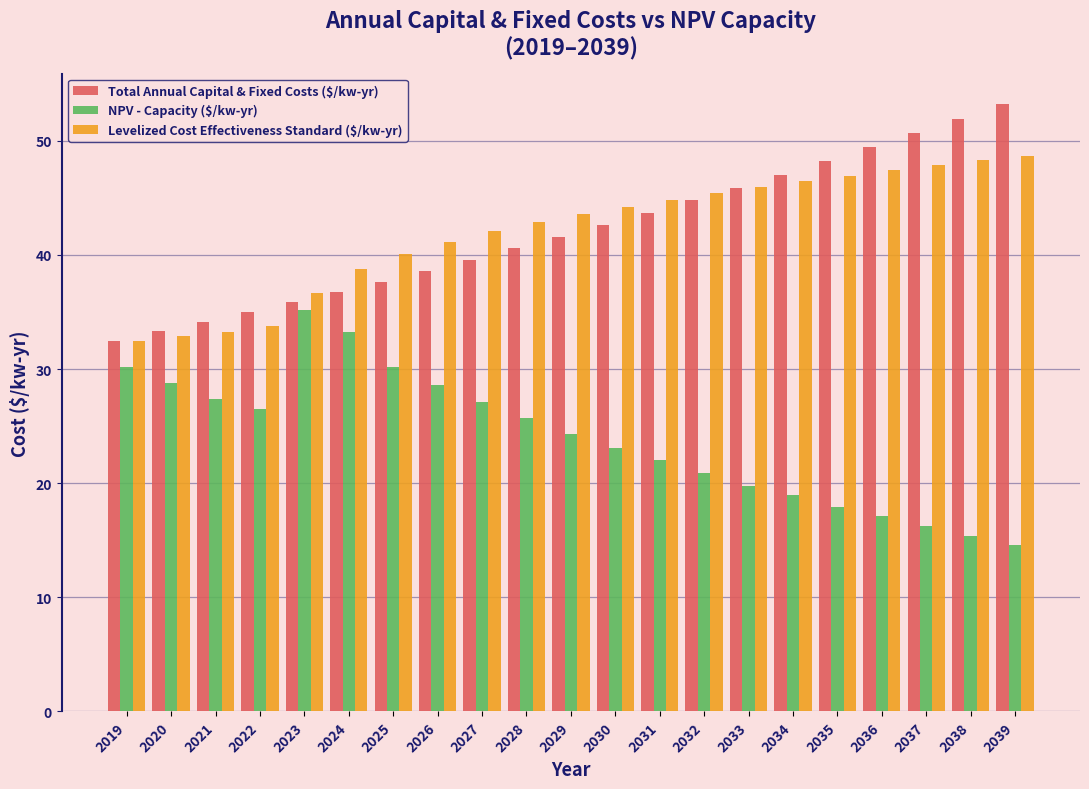

What is the approximate value of Levelized Cost Effectiveness Standard ($/kw-yr) at 2032?

45.4